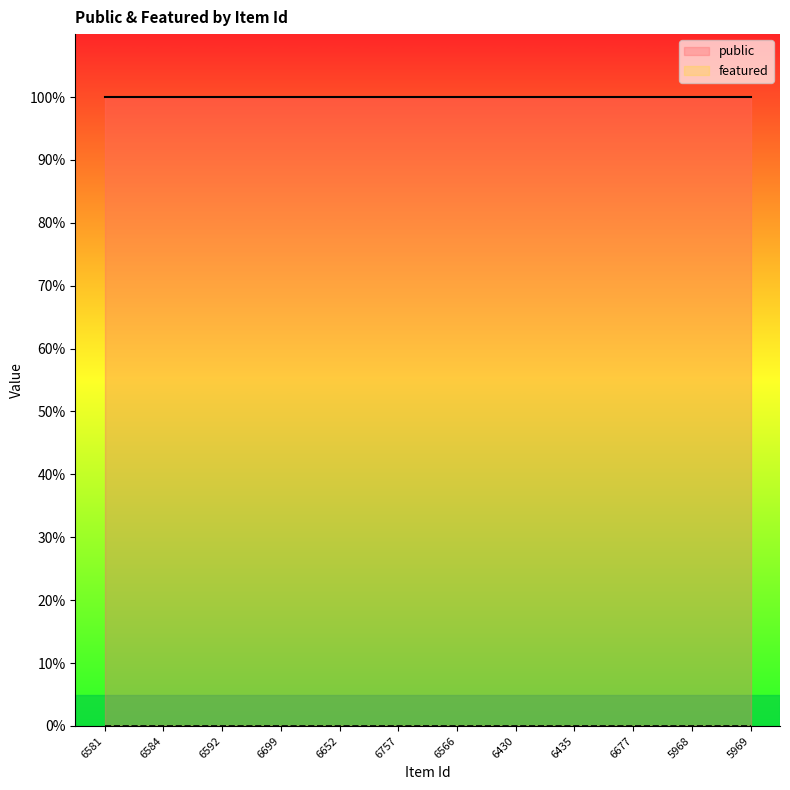

True or false: featured has a value of 0 at 5968.

True